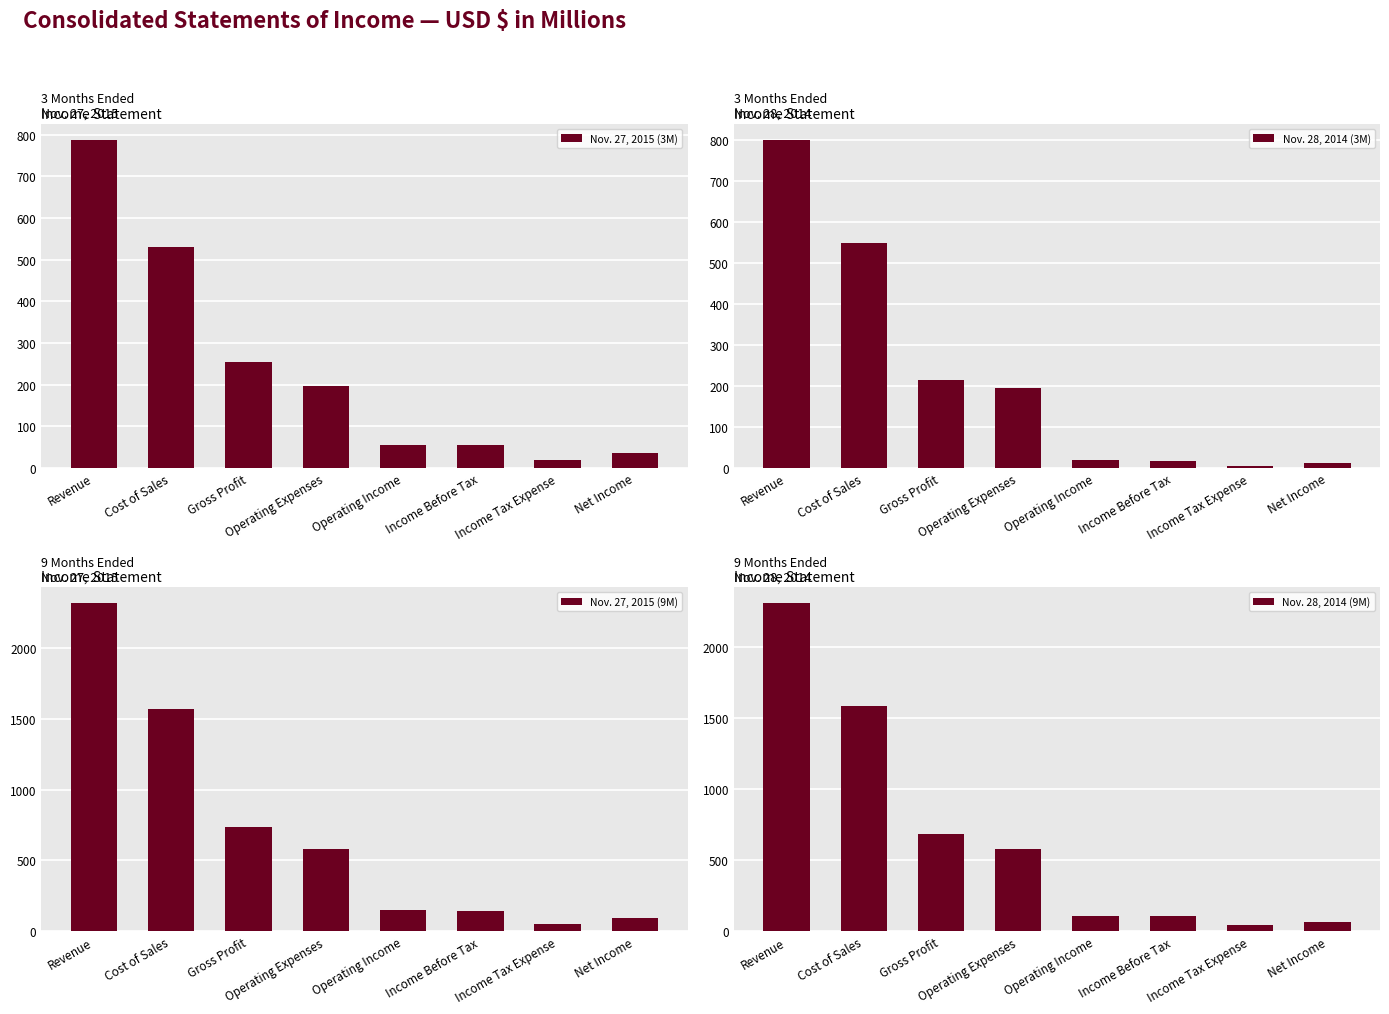

Rank the categories by Nov. 28, 2014 (3M) value from lowest to highest.

Income Tax Expense, Net Income, Income Before Tax, Operating Income, Operating Expenses, Gross Profit, Cost of Sales, Revenue